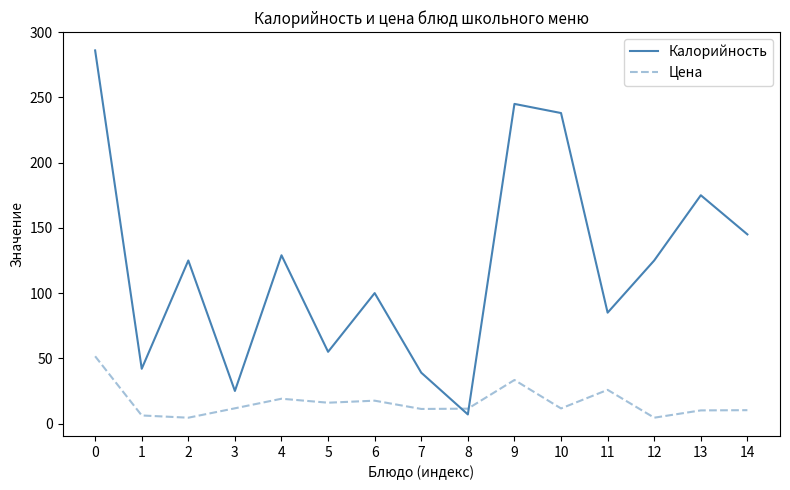

Between 6 and 7, which series saw the biggest shift?

Калорийность